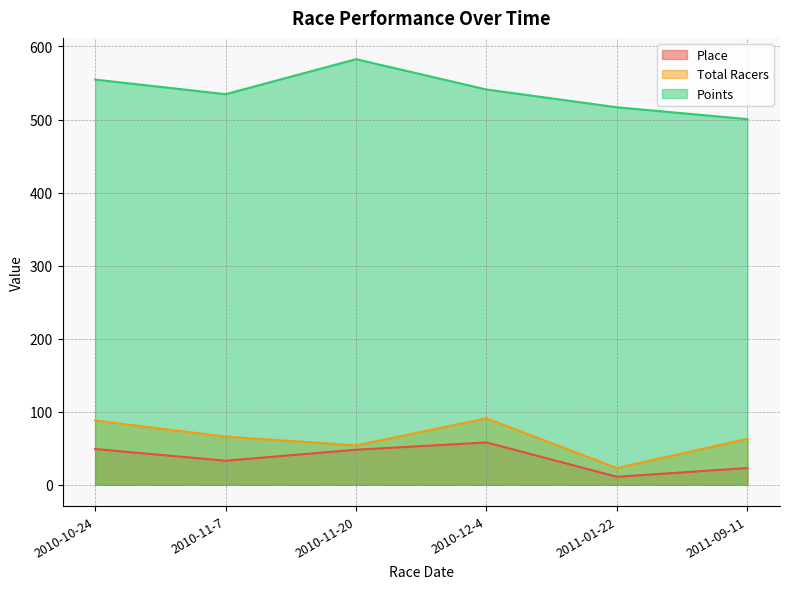

What is the sum of the Points values at 2010-12-4 and 2011-01-22?

1057.9